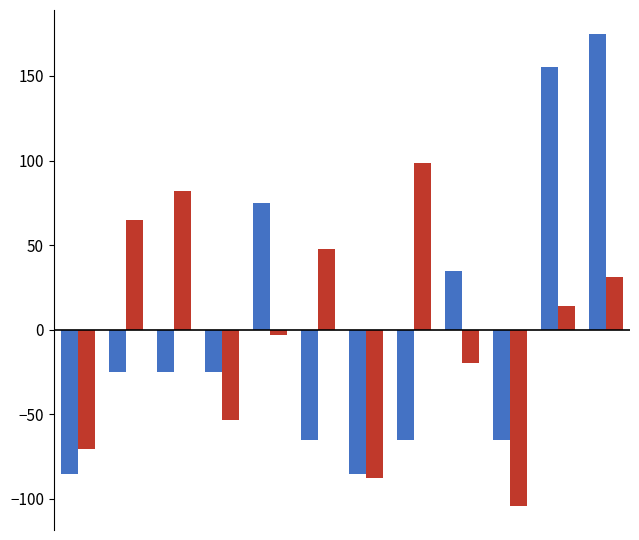

Does the chart contain any negative values?

Yes